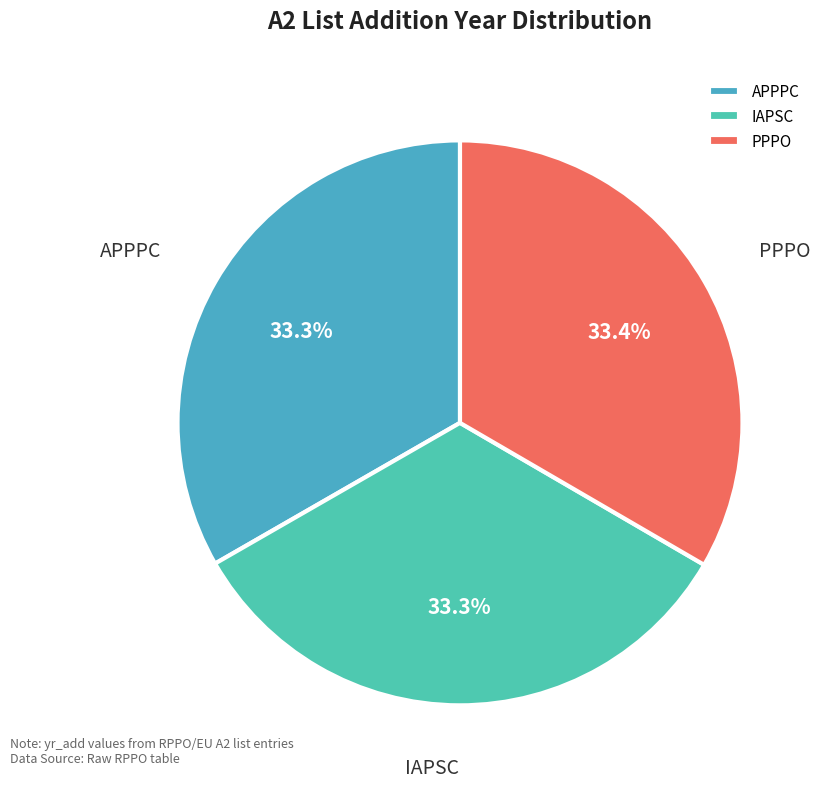

Does PPPO represent more than half of the total?

No